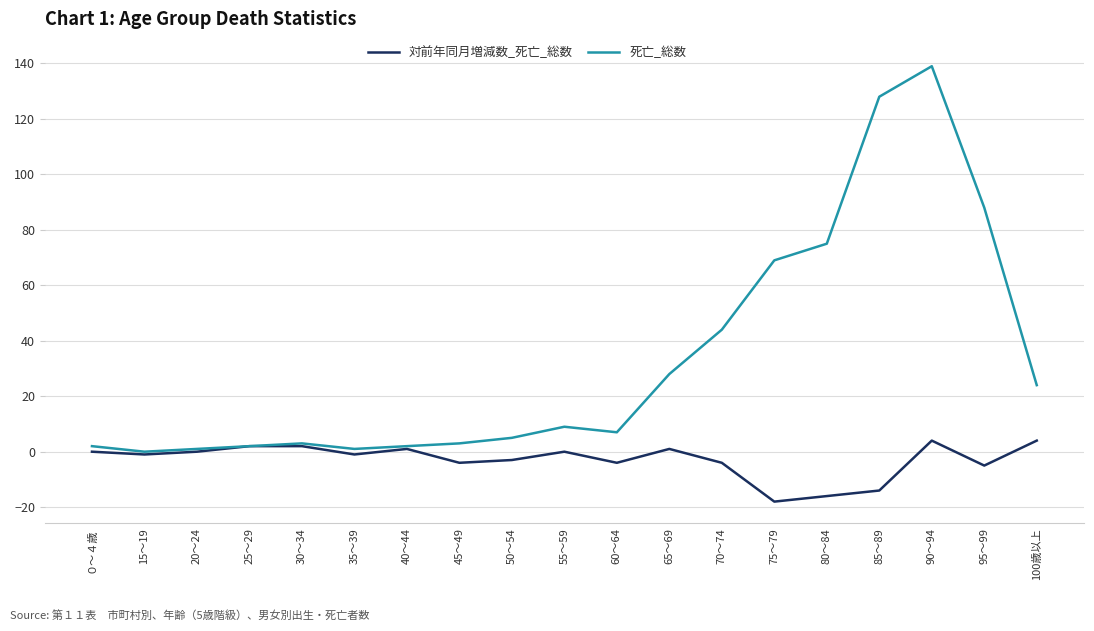

What is the difference between the second highest and minimum values in the 死亡_総数 series?

128